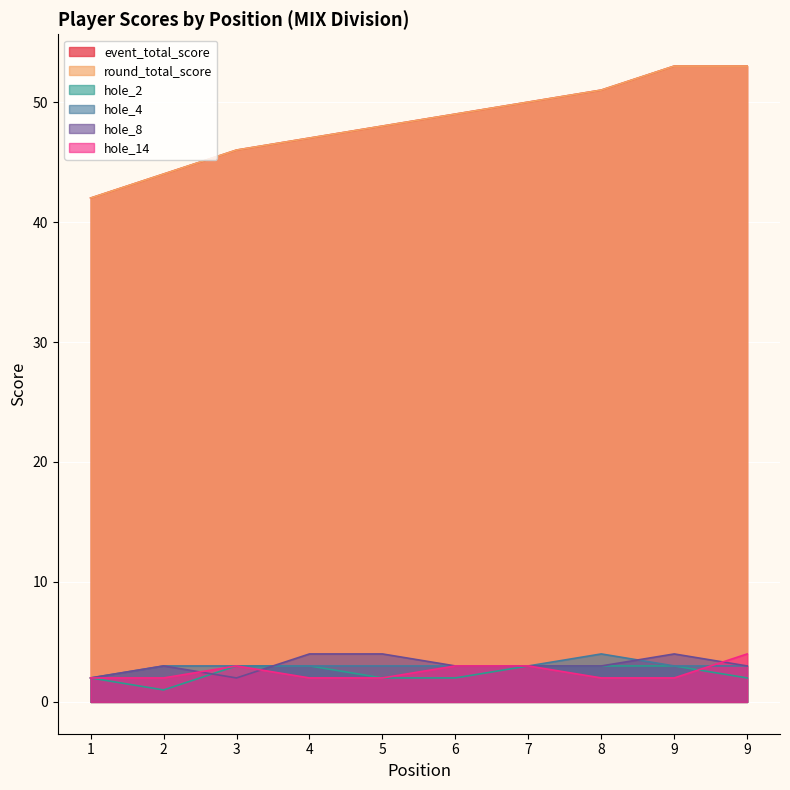

What is the minimum value for hole_2?

1